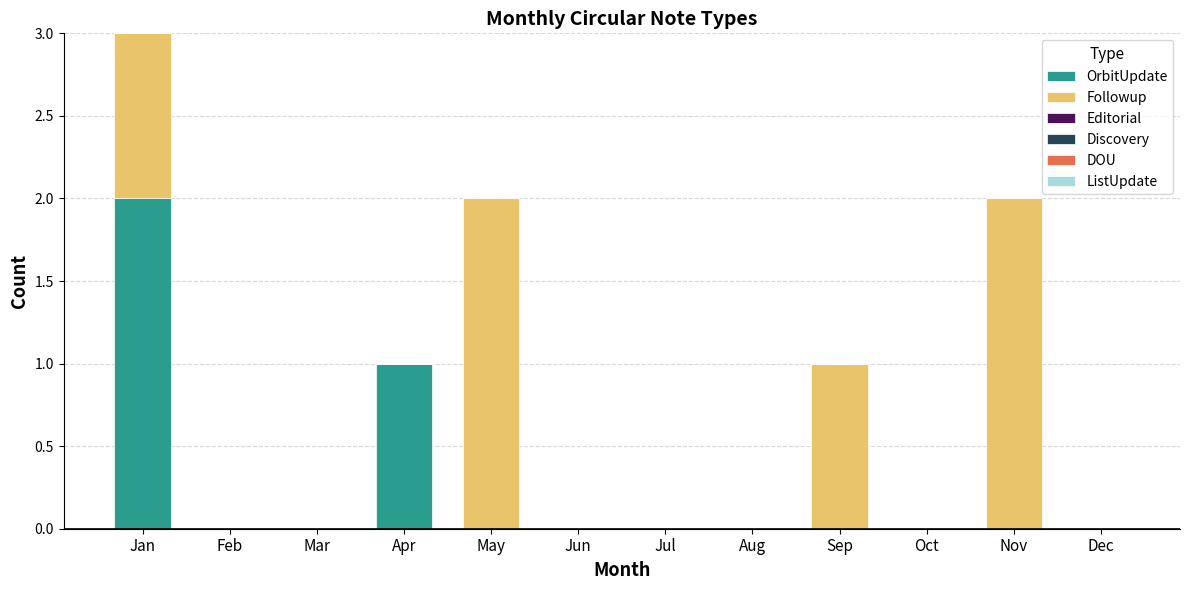

Which category has the highest value in the OrbitUpdate series?

Jan